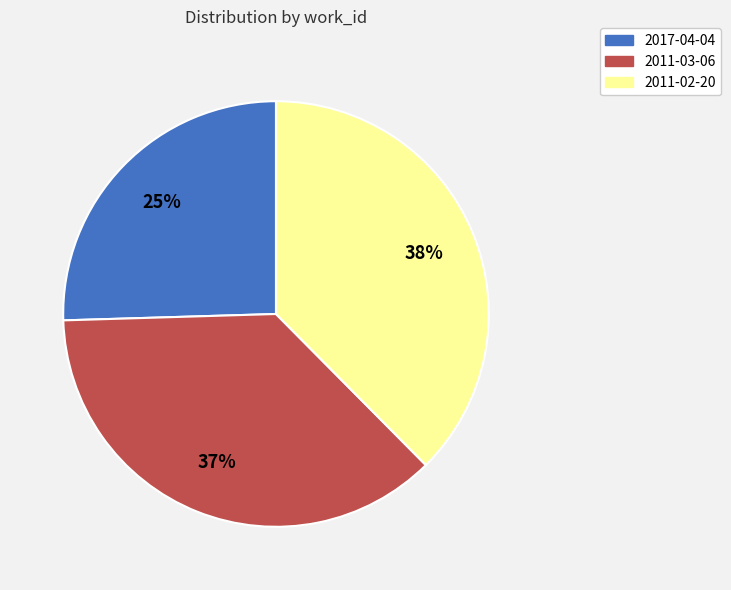

Does any single category account for the majority?

No